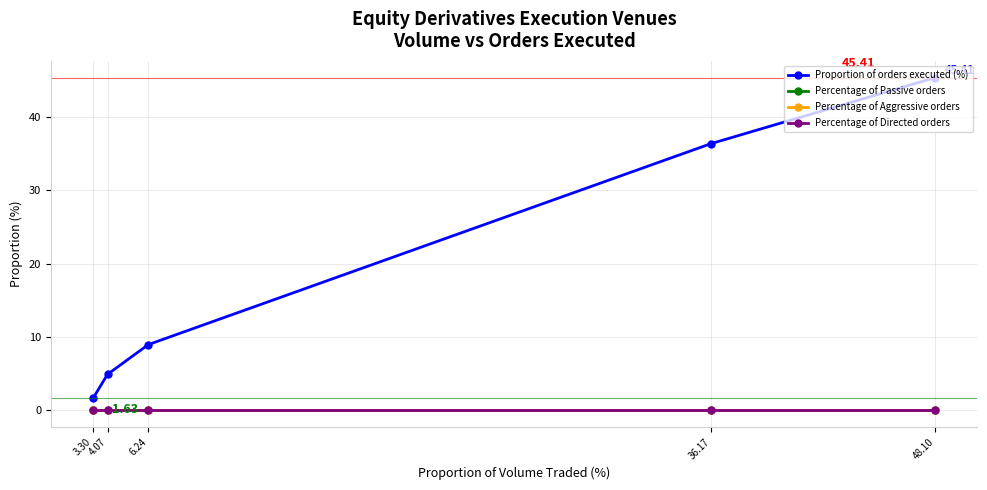

Reading right to left, extract all data points from this chart.

Proportion of orders executed (%): 45.4	36.4	9.0	4.9	1.6
Percentage of Passive orders: 0.0	0.0	0.0	0.0	0.0
Percentage of Aggressive orders: 0.0	0.0	0.0	0.0	0.0
Percentage of Directed orders: 0.0	0.0	0.0	0.0	0.0